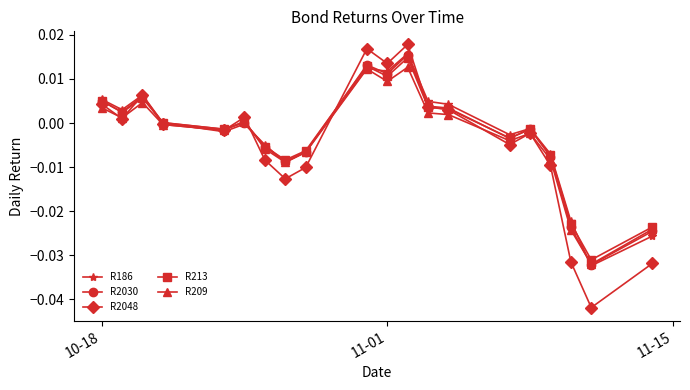

True or false: R2030 has more than 2 points higher than both neighbors.

True